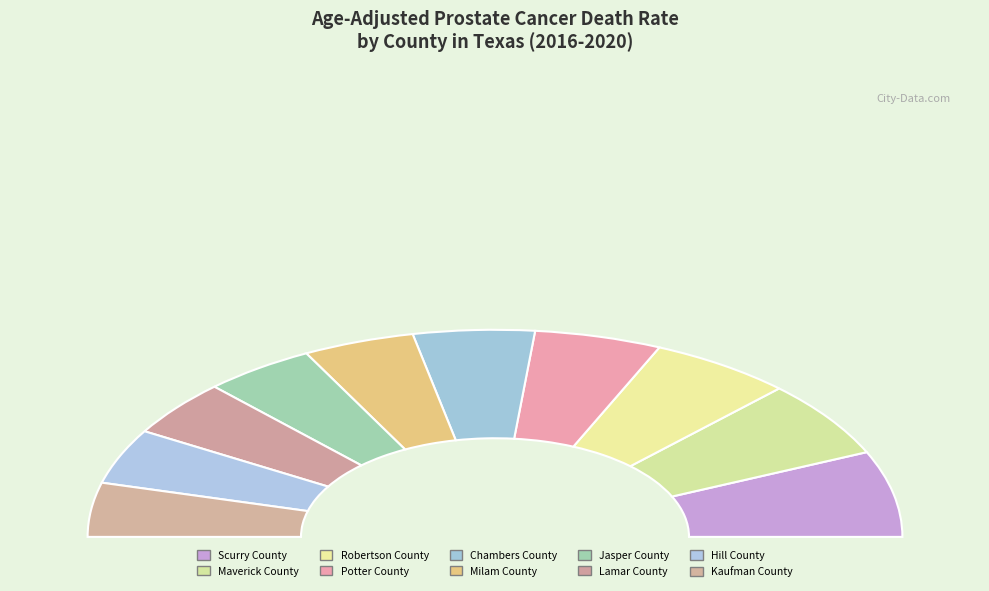

Which category has the biggest portion of the pie?

Scurry County